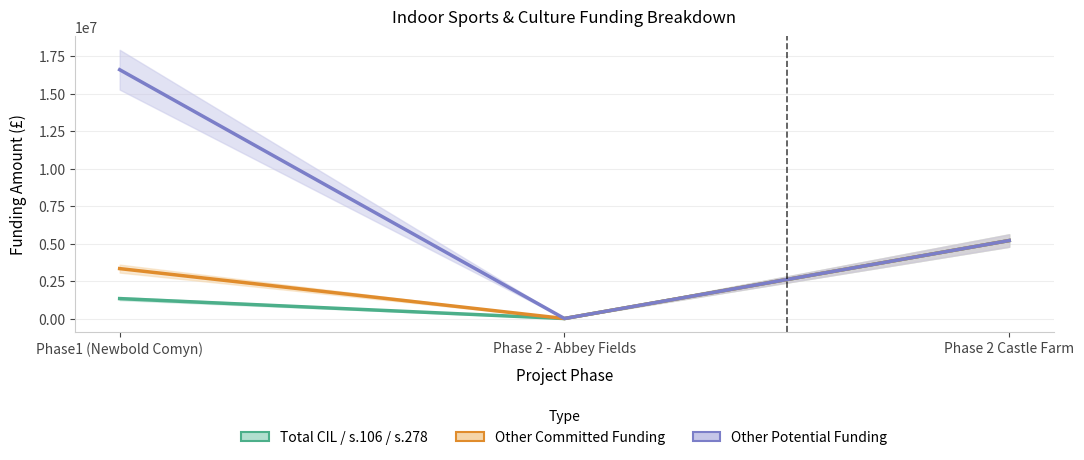

What is the label of the 3rd point from the left?

Phase 2 Castle Farm